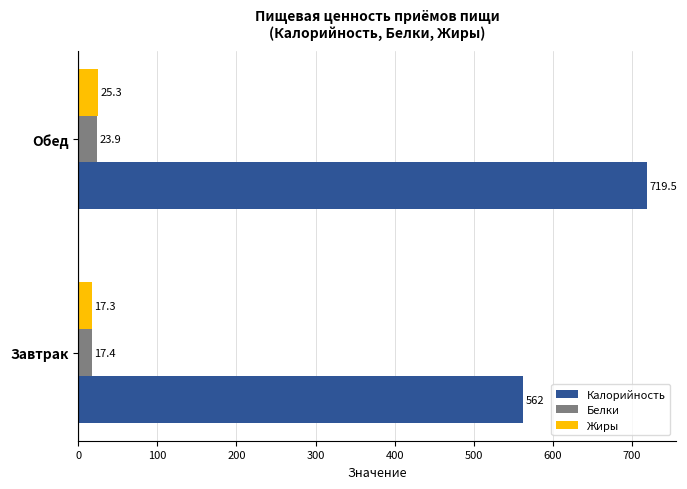

List the series in order of their peak value, lowest first.

Белки, Жиры, Калорийность